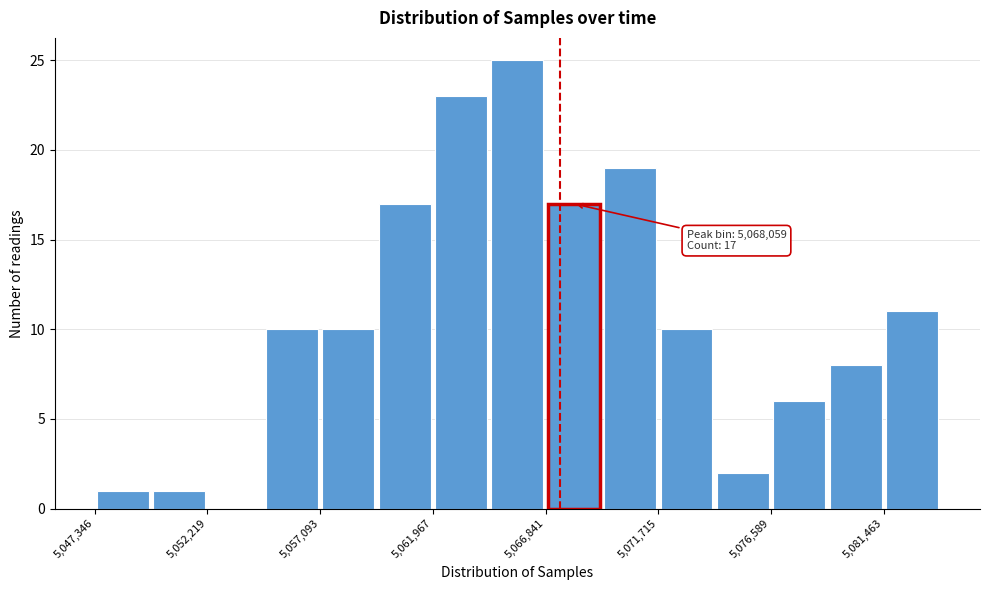

Over which range of the x-axis is the bar tallest?

5064500 to 5067000